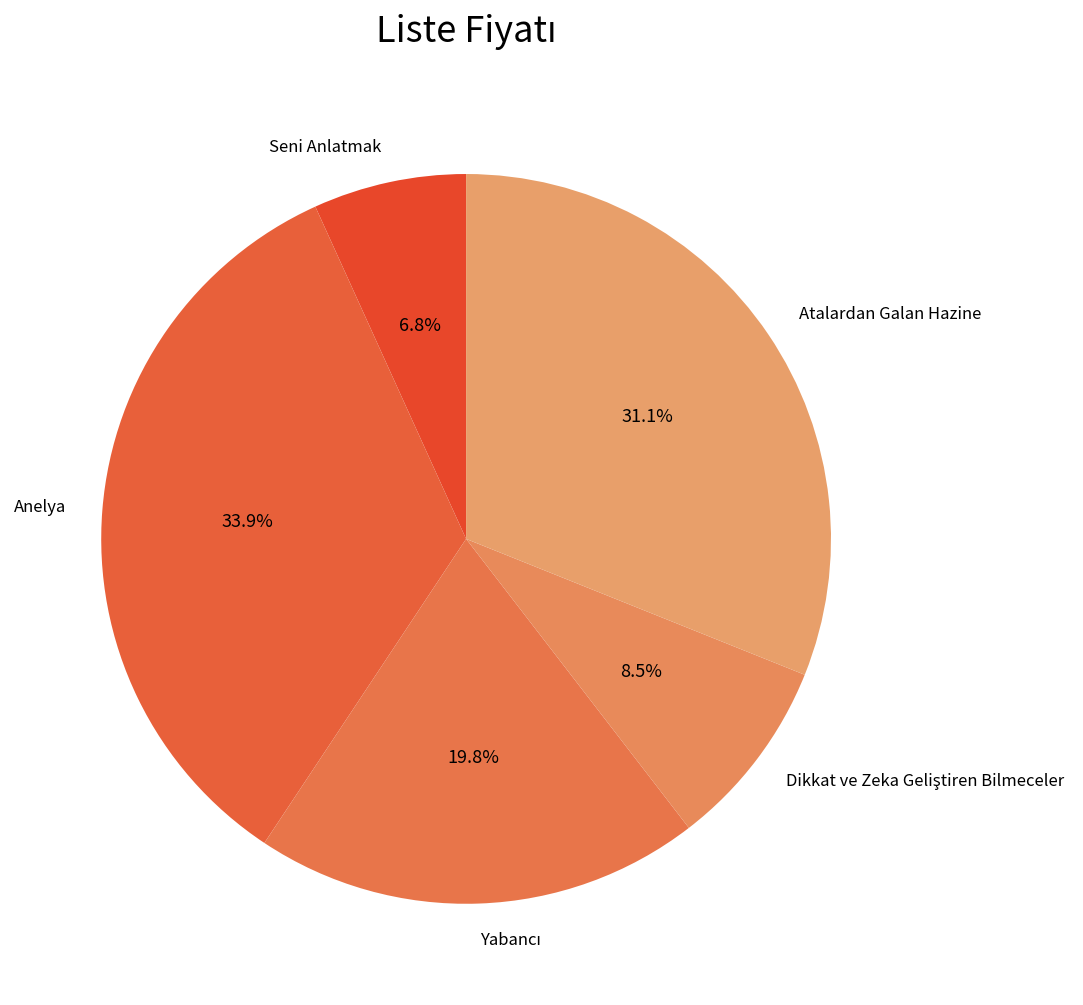

What percentage is the Seni Anlatmak slice, to the nearest percent?

7%